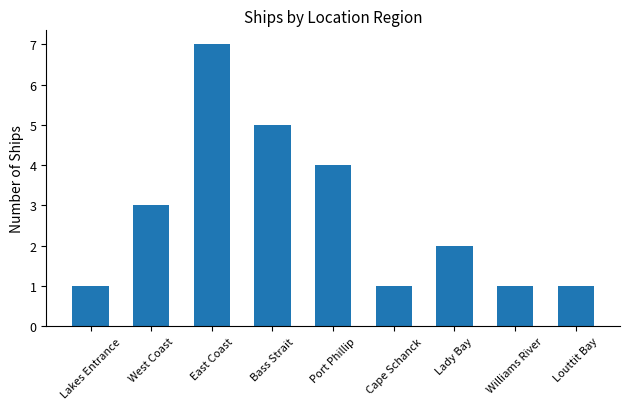

At which label does the data first exceed 2?

West Coast